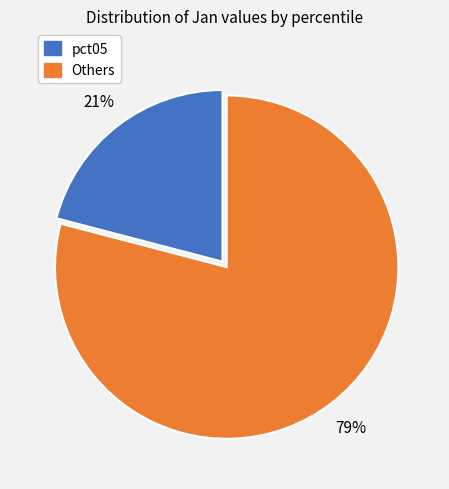

To the nearest percent, what is the average slice percentage?

50%